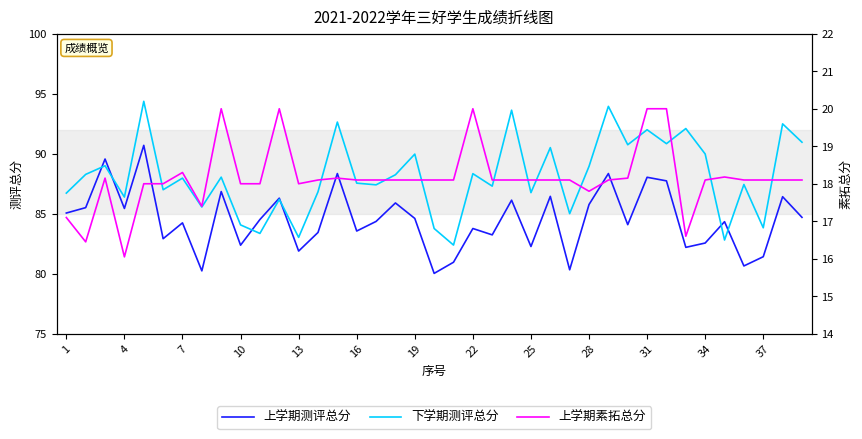

How many data points in 下学期测评总分 are less than 87?

14